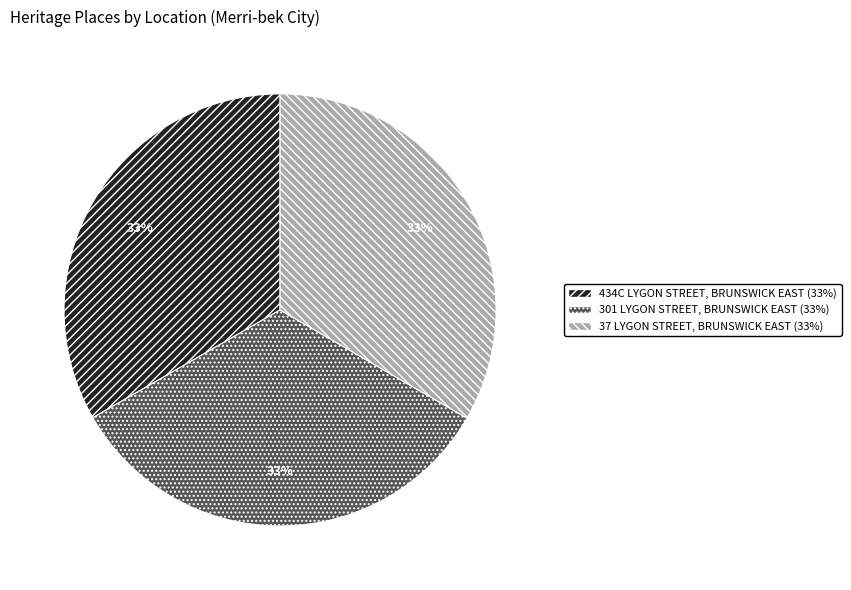

To the nearest percent, what is the combined percentage of 301 LYGON STREET, BRUNSWICK EAST and 434C LYGON STREET, BRUNSWICK EAST?

67%